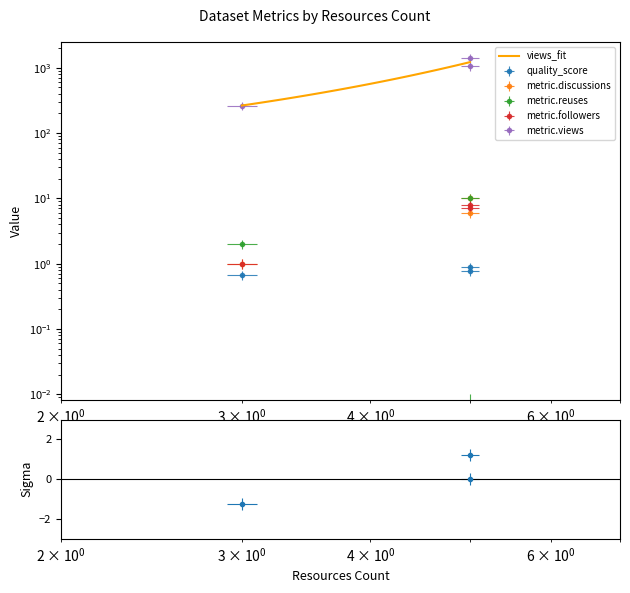

The metric.followers series shows 1.6 at 5. True or false?

False